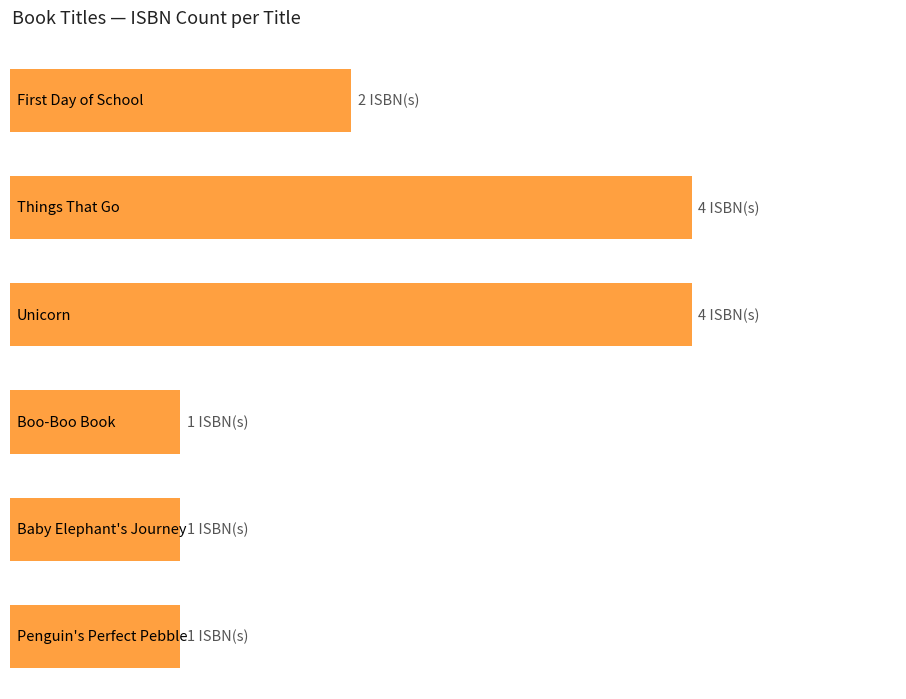

What is the average value?

2